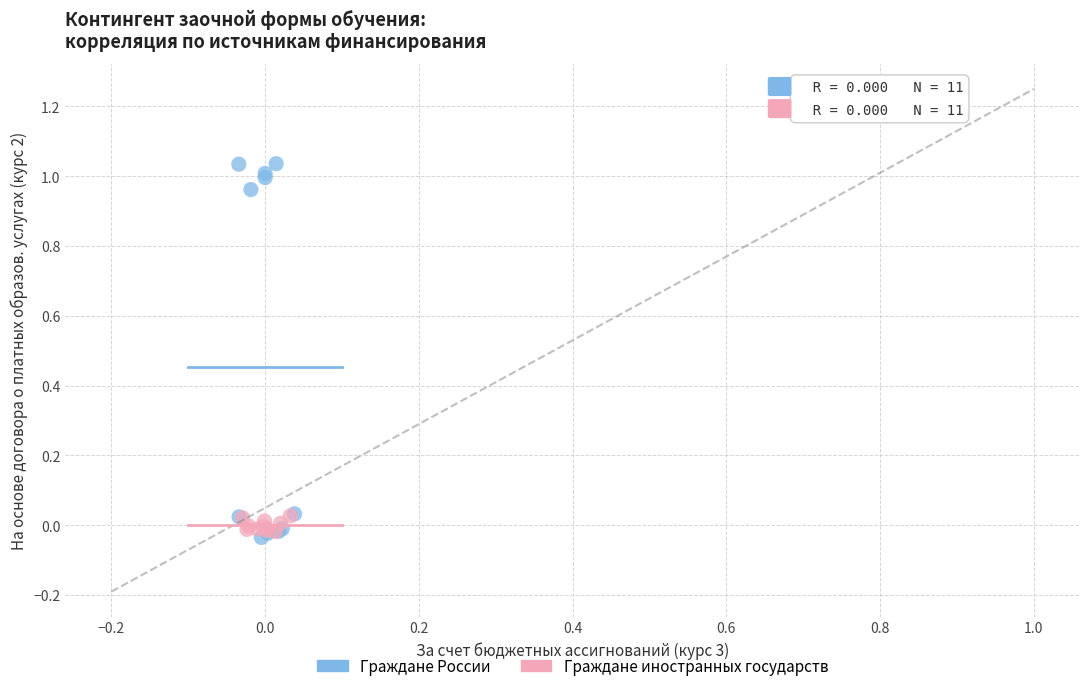

Which series reaches the maximum Y coordinate?

Граждане России